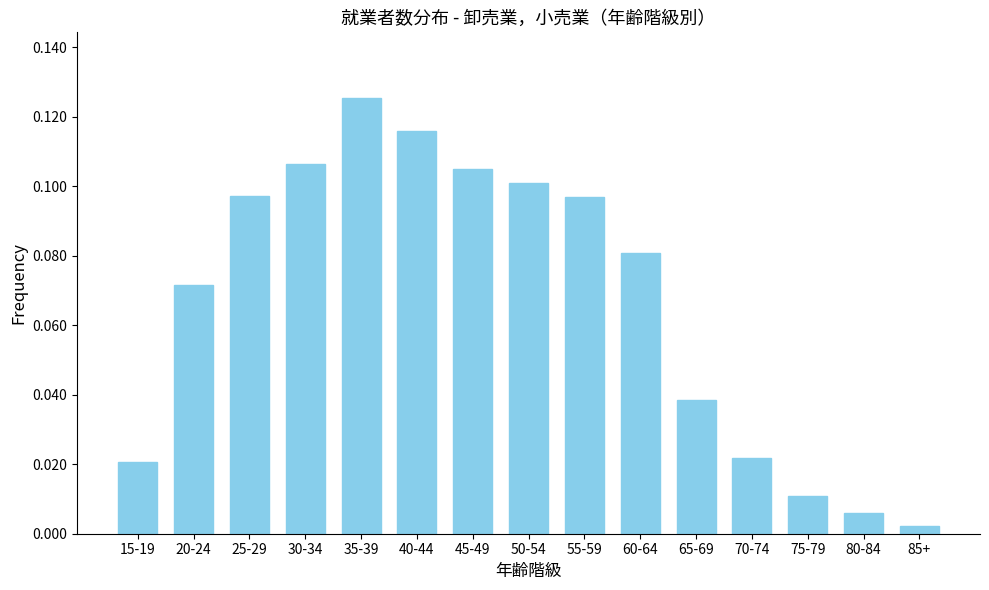

The chart shows a value of 0.1 at 35-39. True or false?

True